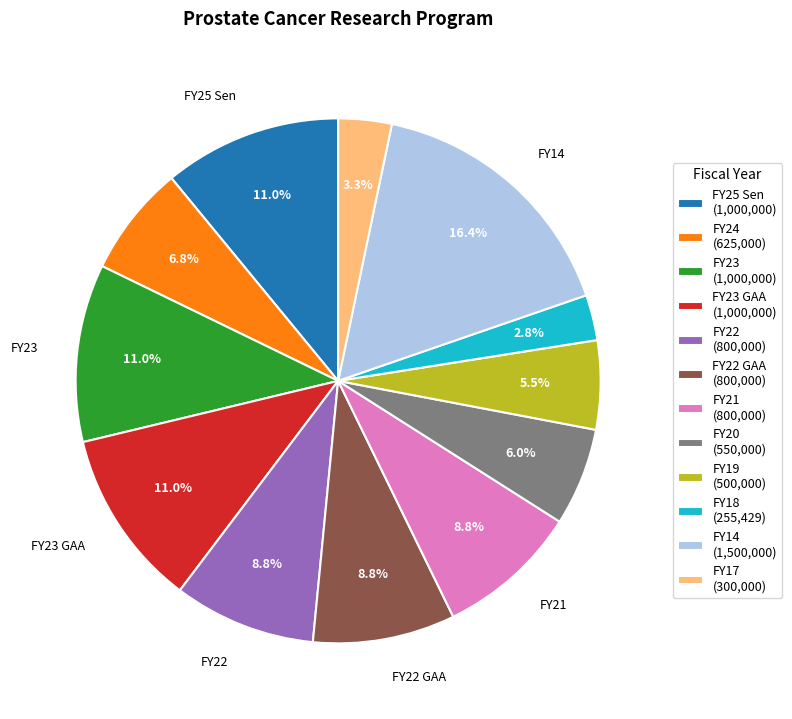

Is there a majority slice in this chart?

No